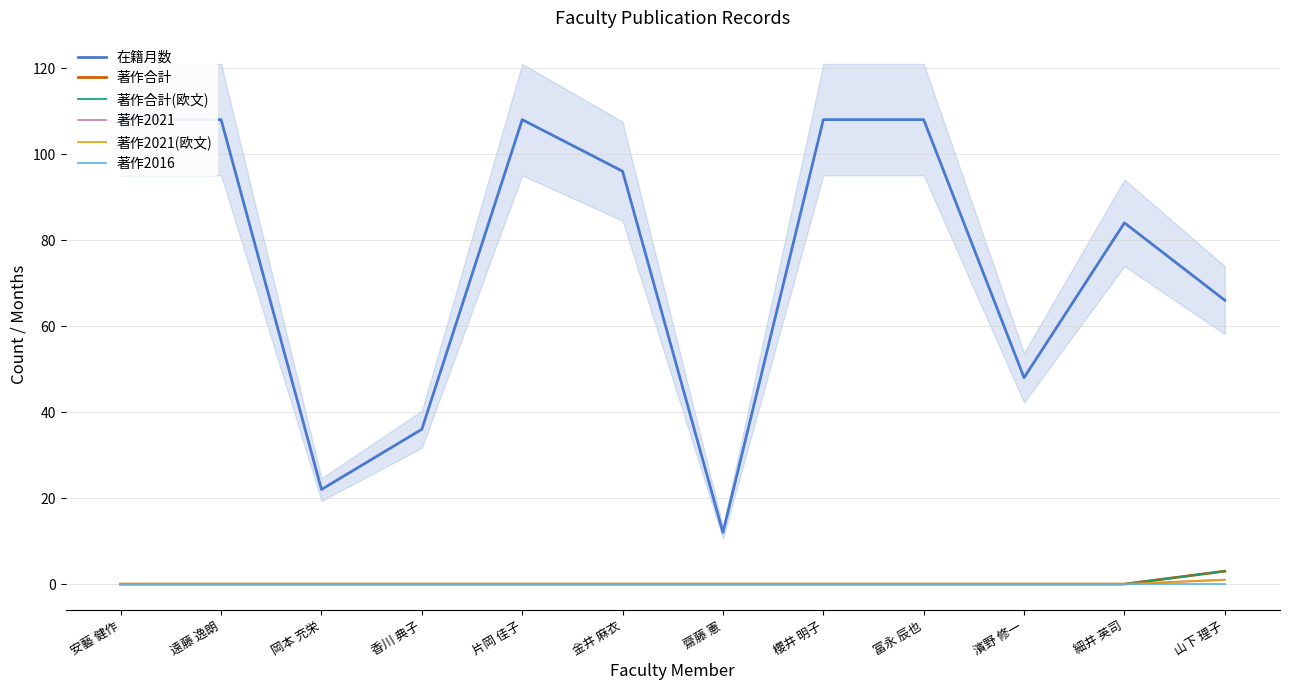

What is the difference between the maximum and minimum values in the 著作2021(欧文) series?

1